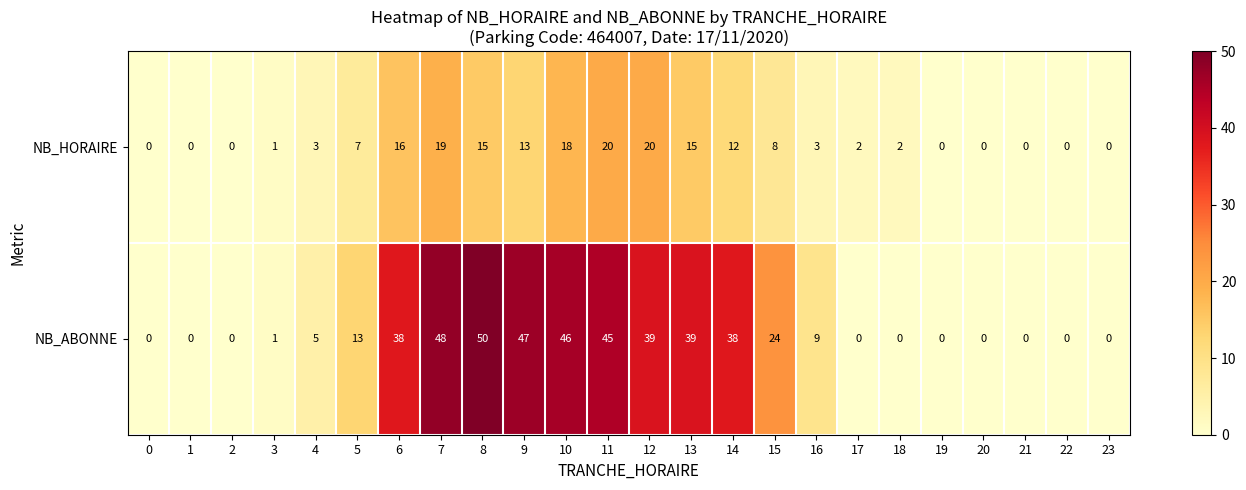

What is the total value across all series at 13?

54